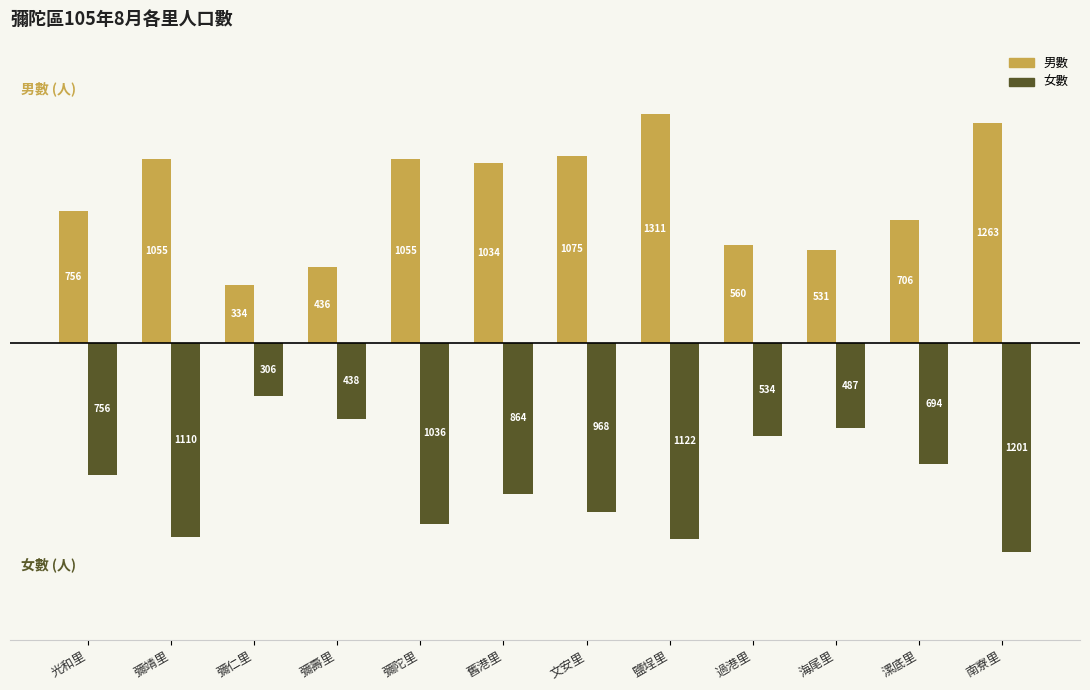

What position from the right is 彌陀里?

8